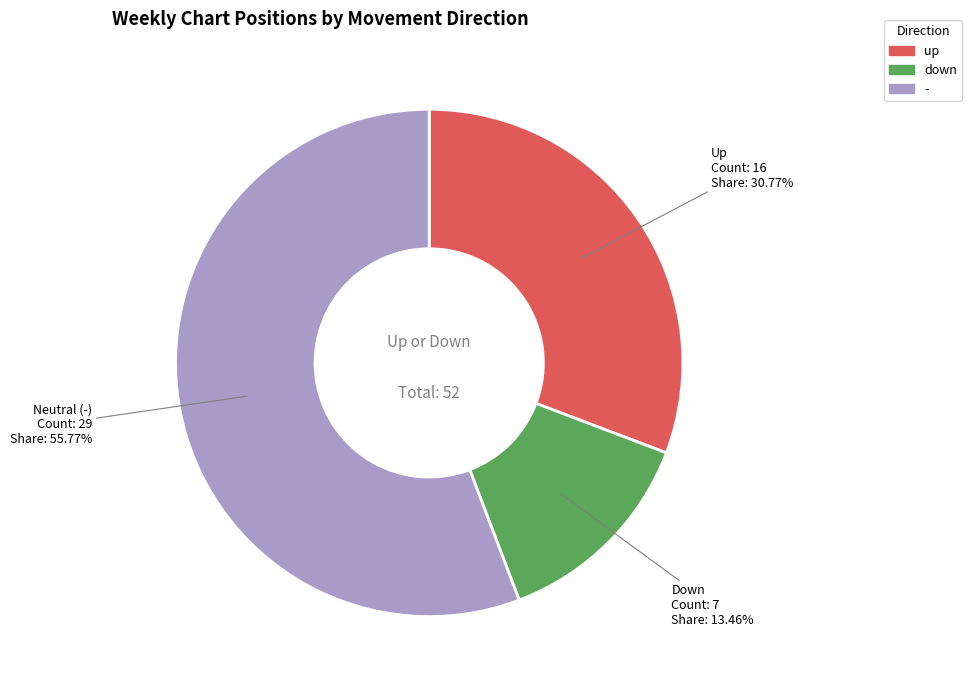

What portion of the pie excludes up?

69.2%